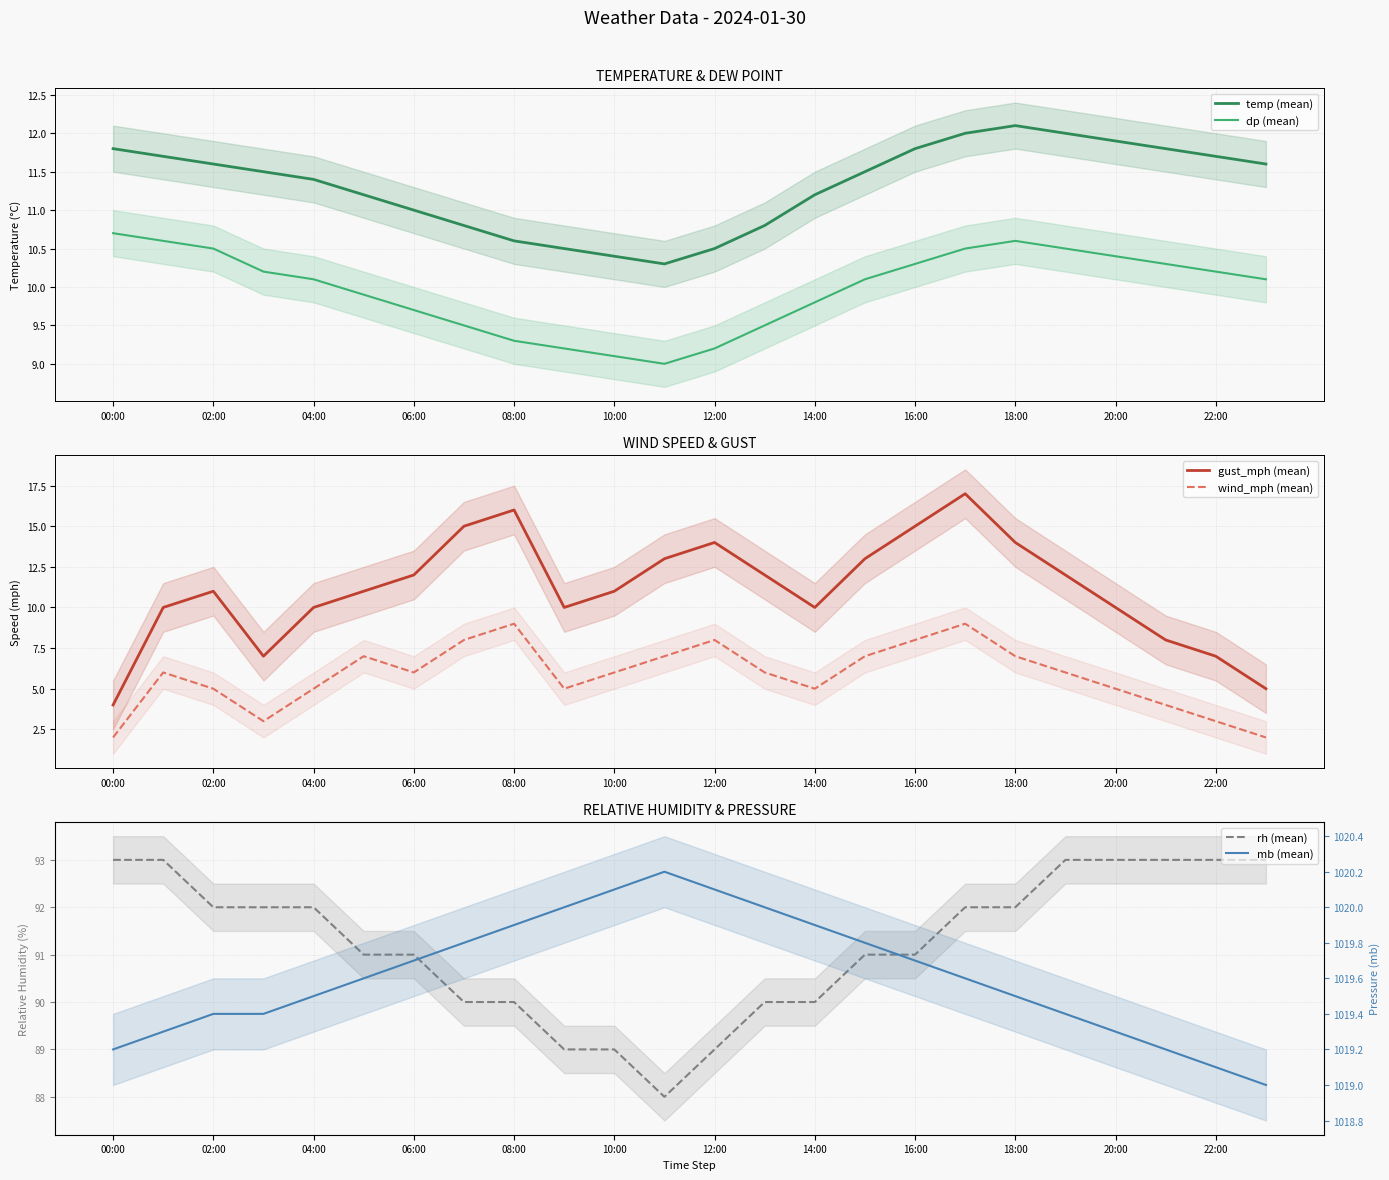

Reading left to right, extract all data points from this chart.

temp (mean): 11.8	11.7	11.6	11.5	11.4	11.2	11.0	10.8	10.6	10.5	10.4	10.3	10.5	10.8	11.2	11.5	11.8	12.0	12.1	12.0	11.9	11.8	11.7	11.6
dp (mean): 10.7	10.6	10.5	10.2	10.1	9.9	9.7	9.5	9.3	9.2	9.1	9.0	9.2	9.5	9.8	10.1	10.3	10.5	10.6	10.5	10.4	10.3	10.2	10.1
gust_mph (mean): 4.0	10.0	11.0	7.0	10.0	11.0	12.0	15.0	16.0	10.0	11.0	13.0	14.0	12.0	10.0	13.0	15.0	17.0	14.0	12.0	10.0	8.0	7.0	5.0
wind_mph (mean): 2.0	6.0	5.0	3.0	5.0	7.0	6.0	8.0	9.0	5.0	6.0	7.0	8.0	6.0	5.0	7.0	8.0	9.0	7.0	6.0	5.0	4.0	3.0	2.0
rh (mean): 93.0	93.0	92.0	92.0	92.0	91.0	91.0	90.0	90.0	89.0	89.0	88.0	89.0	90.0	90.0	91.0	91.0	92.0	92.0	93.0	93.0	93.0	93.0	93.0
mb (mean): 1019.2	1019.3	1019.4	1019.4	1019.5	1019.6	1019.7	1019.8	1019.9	1020.0	1020.1	1020.2	1020.1	1020.0	1019.9	1019.8	1019.7	1019.6	1019.5	1019.4	1019.3	1019.2	1019.1	1019.0